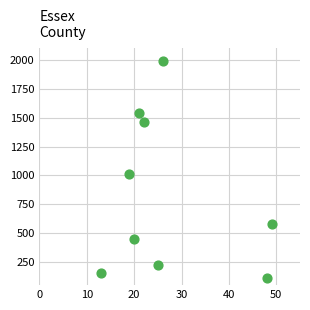

What Y value in the scatter plot is closest to 1048?

1016